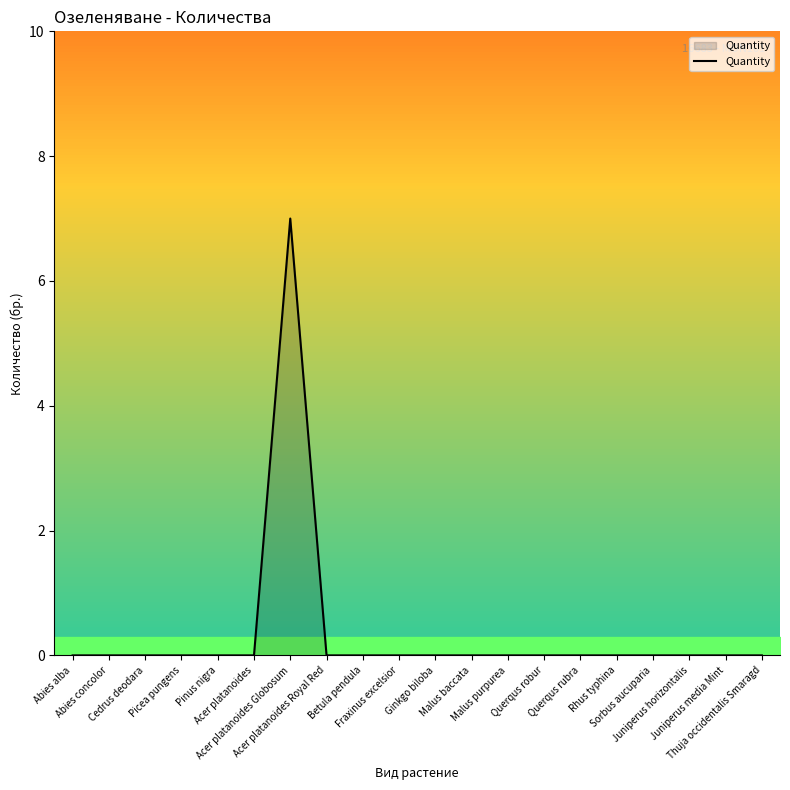

What is the greatest value displayed?

7